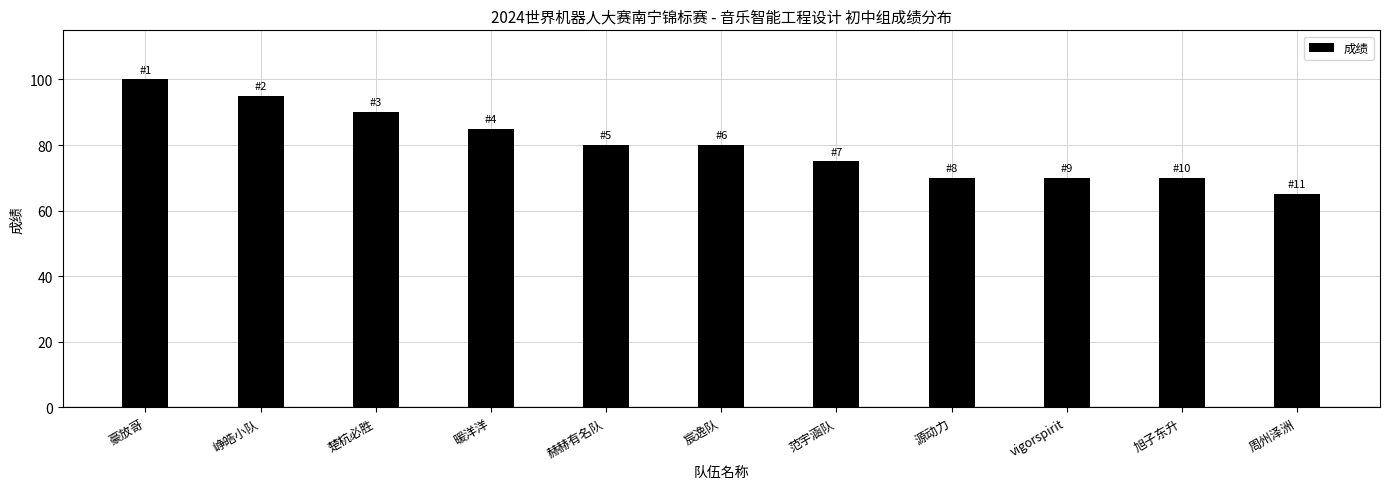

Reading left to right, list all the values displayed in this chart.

成绩: 豪放哥=100	峥皓小队=95	楚杭必胜=90	暖洋洋=85	赫赫有名队=80	宸逸队=80	范宇涵队=75	源动力=70	vigorspirit=70	旭子东升=70	周州泽洲=65
排名: 豪放哥=1	峥皓小队=2	楚杭必胜=3	暖洋洋=4	赫赫有名队=5	宸逸队=6	范宇涵队=7	源动力=8	vigorspirit=9	旭子东升=10	周州泽洲=11